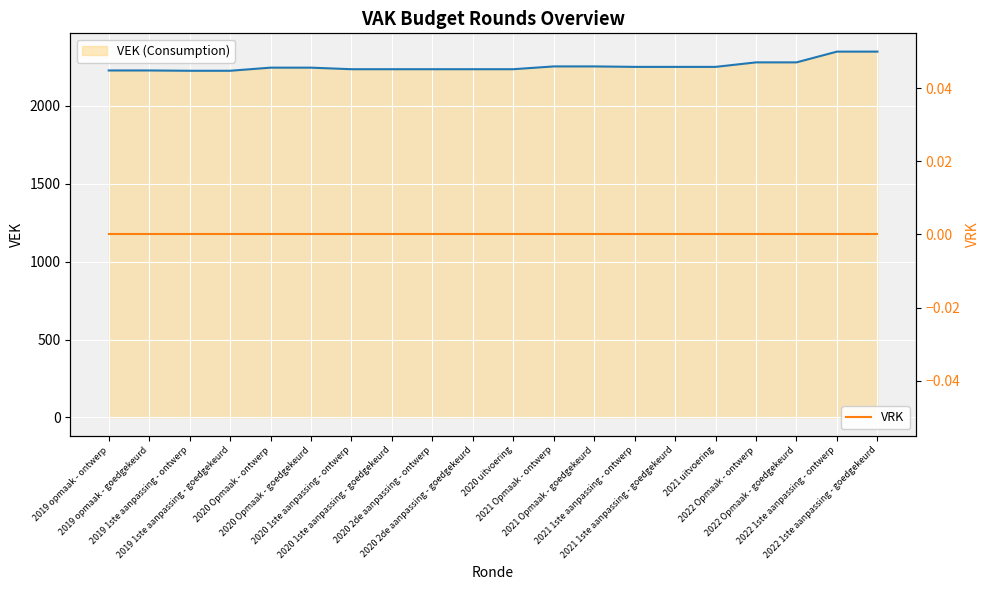

Which series changed the most between 2020 1ste aanpassing - ontwerp and 2021 uitvoering?

VEK